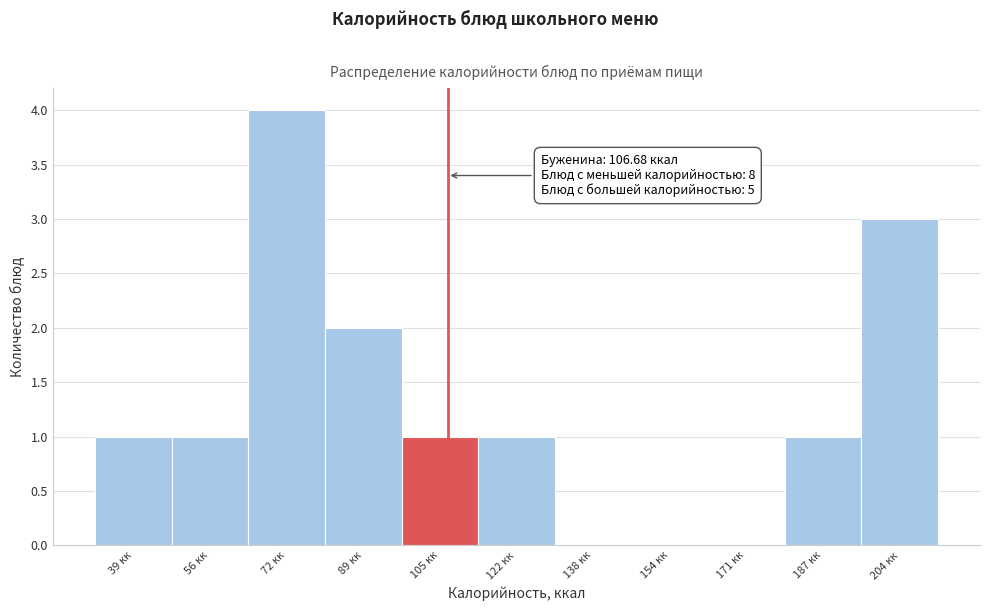

Which range on the x-axis has the tallest bar?

64 to 80